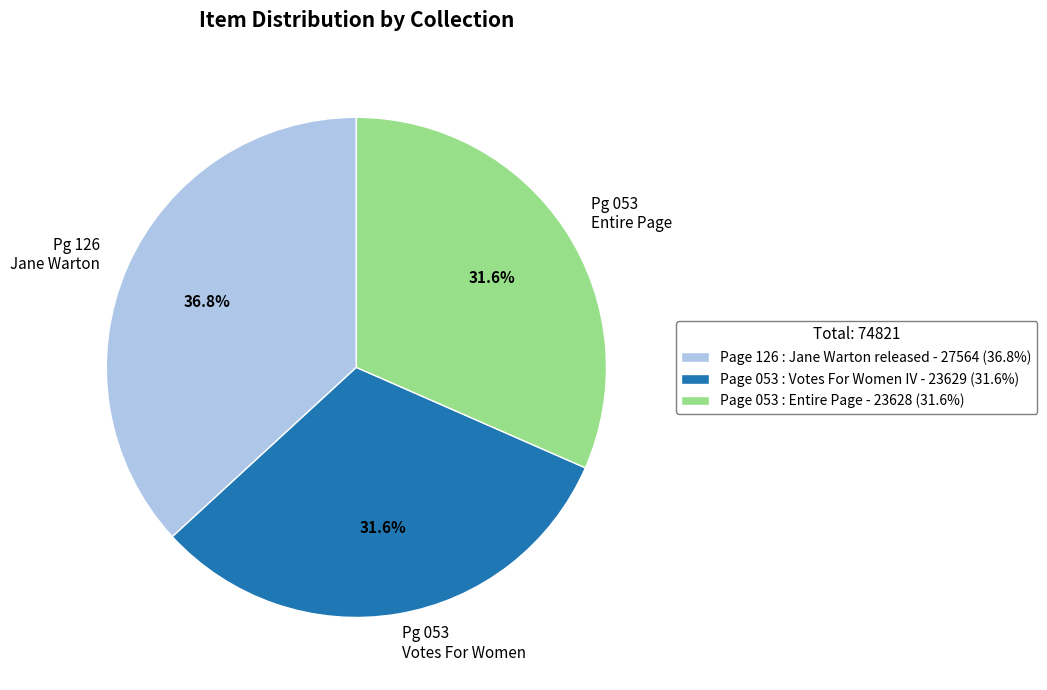

Which has a higher value, Pg 126 Jane Warton or Pg 053 Entire Page?

Pg 126 Jane Warton